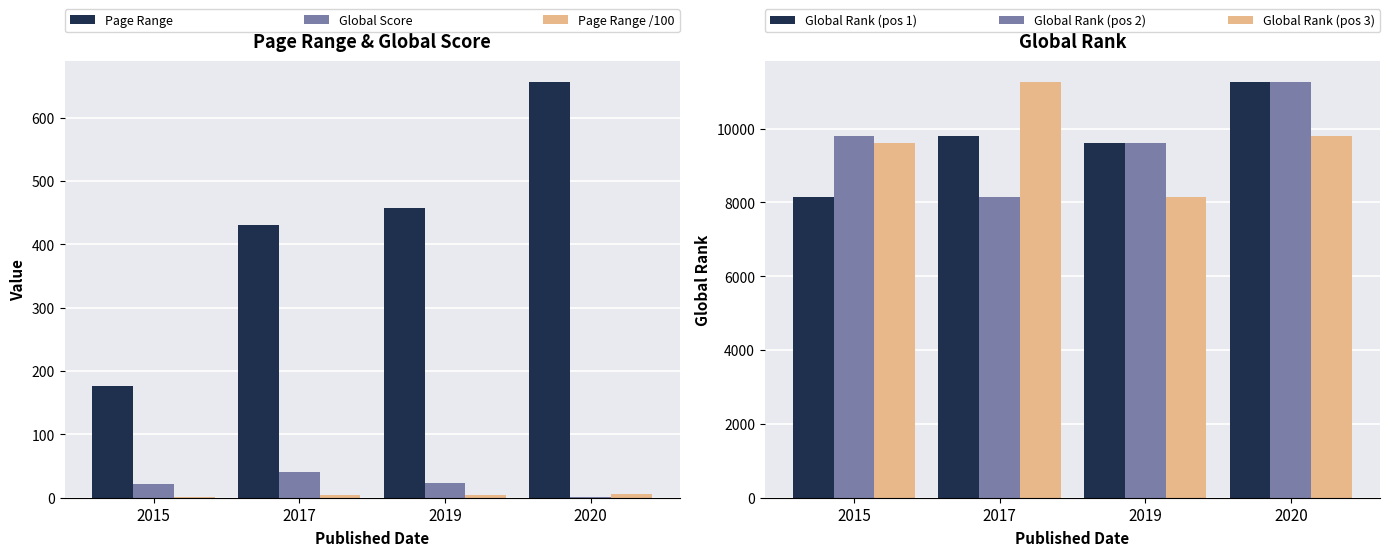

Reading left to right, transcribe all the data shown in this chart.

Page Range: 176.0	431.0	458.0	656.0
Global Score: 22.0	41.0	24.0	1.0
Page Range /100: 1.8	4.3	4.6	6.6
Global Rank (pos 1): 8153.0	9793.0	9614.0	11255.0
Global Rank (pos 2): 9793.0	8153.0	9614.0	11255.0
Global Rank (pos 3): 9614.0	11255.0	8153.0	9793.0